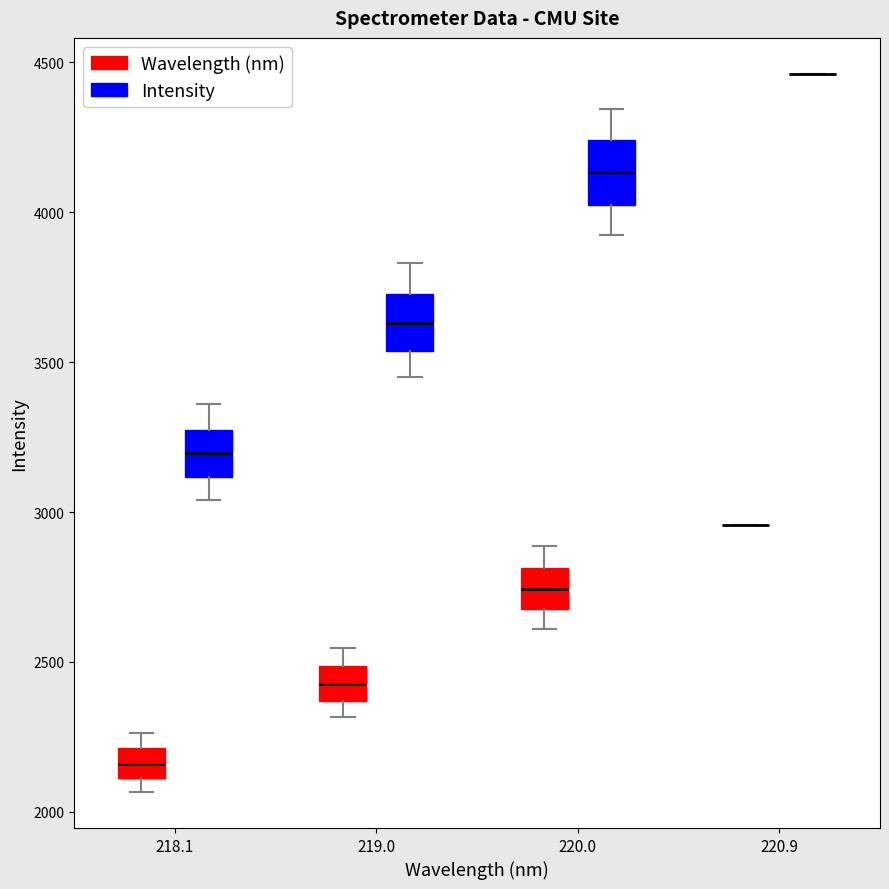

Reading left to right, transcribe this box plot: for each box, give where its median line is, the range the box spans, and where its two whiskers end, as read against the y-axis. The values are not printed on the chart, so give them approximately, as read against the axis.

218.1 (Wavelength (nm)): median 2150, box 2100 to 2200, whiskers 2050 to 2250
218.1 (Intensity): median 3200, box 3100 to 3300, whiskers 3050 to 3350
219.0 (Wavelength (nm)): median 2450, box 2350 to 2500, whiskers 2300 to 2550
219.0 (Intensity): median 3650, box 3550 to 3750, whiskers 3450 to 3850
220.0 (Wavelength (nm)): median 2750, box 2650 to 2800, whiskers 2600 to 2900
220.0 (Intensity): median 4150, box 4000 to 4250, whiskers 3900 to 4350
220.9 (Wavelength (nm)): box collapsed to a line at 2950, whiskers 2950 to 2950
220.9 (Intensity): box collapsed to a line at 4450, whiskers 4450 to 4450